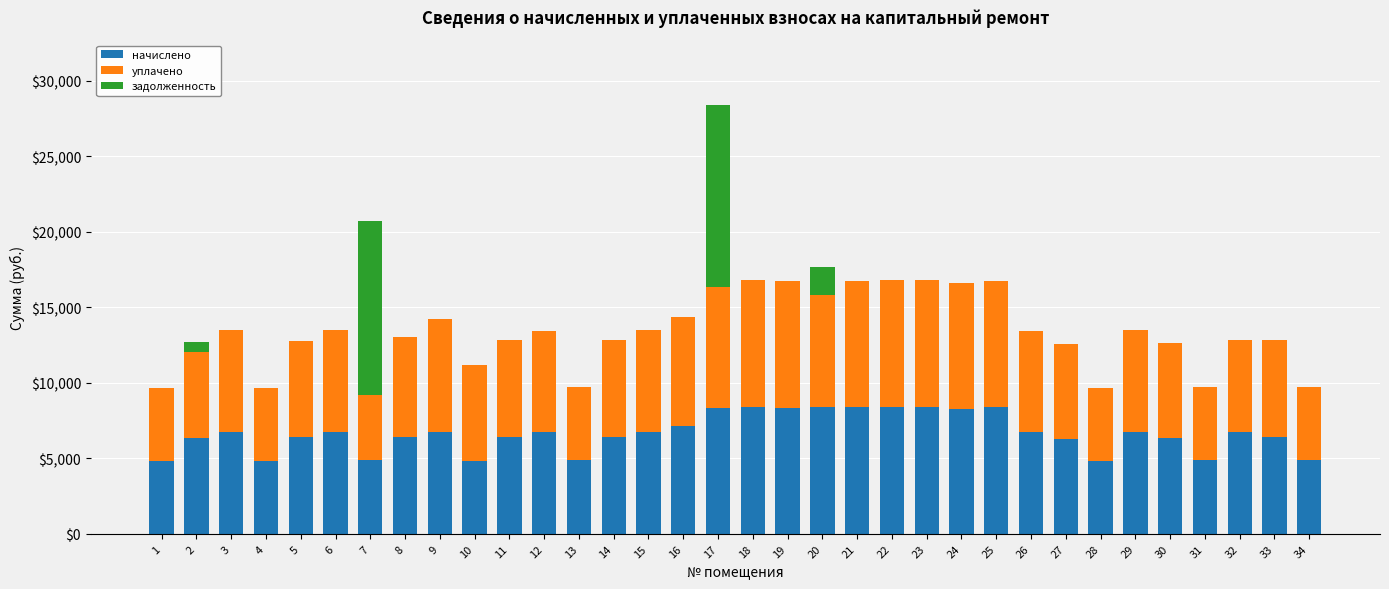

What is the sum of the начислено values at 34 and 19?

13225.0